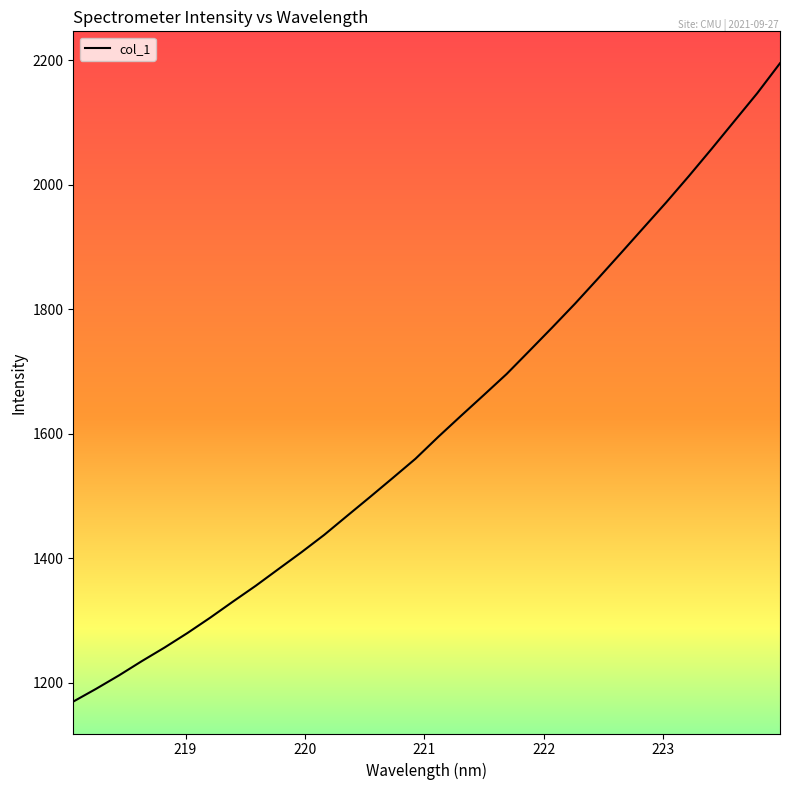

What is the difference between the maximum and minimum values?

1025.4